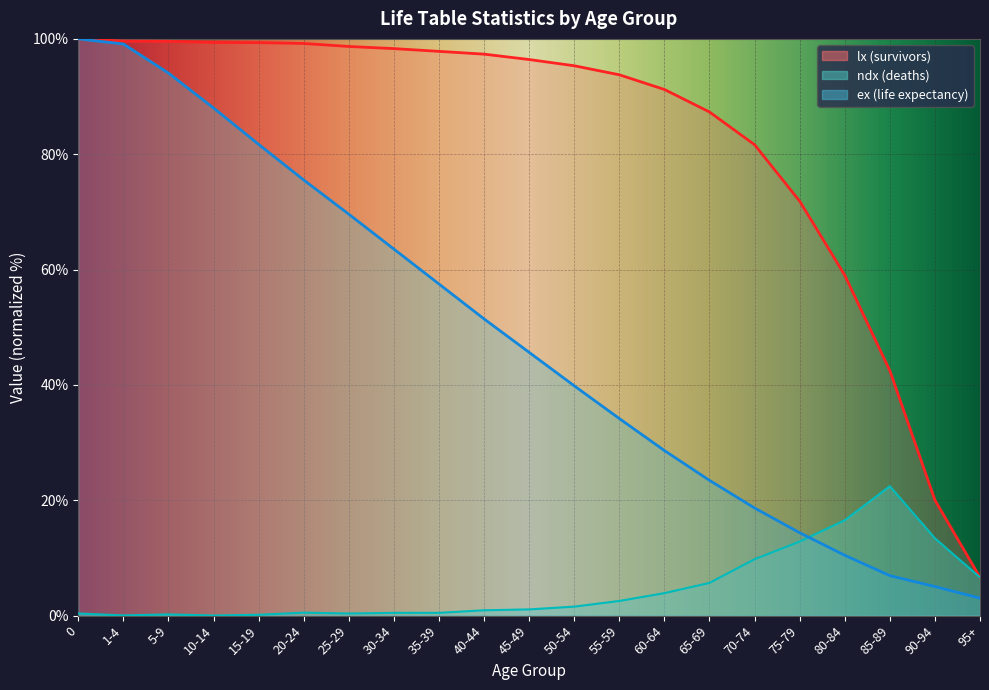

Which has a higher value, 65-69 or 95+?

65-69